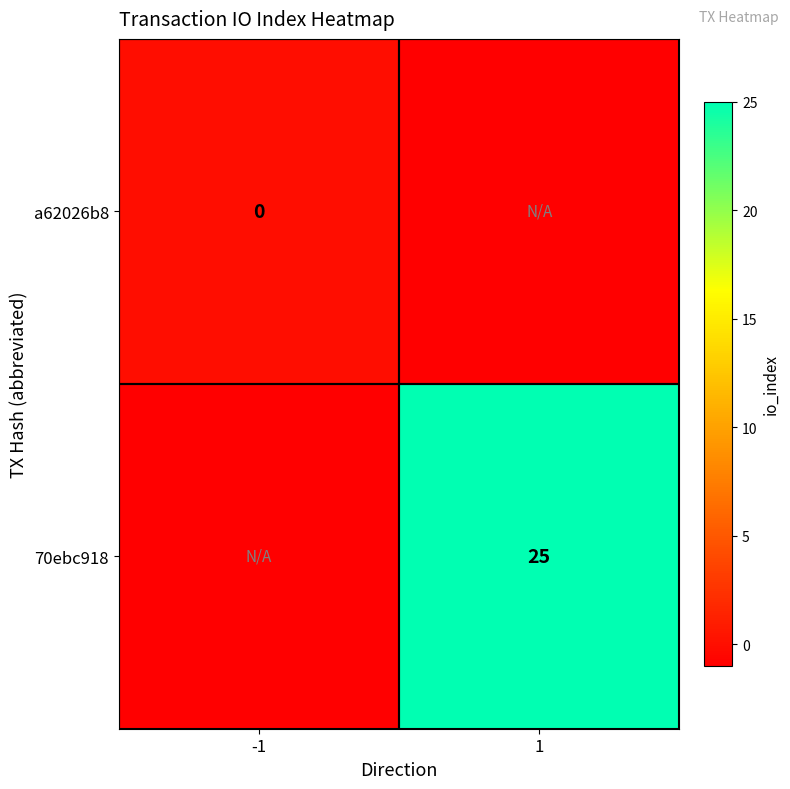

The 70ebc918 series shows 41 at 1. True or false?

False